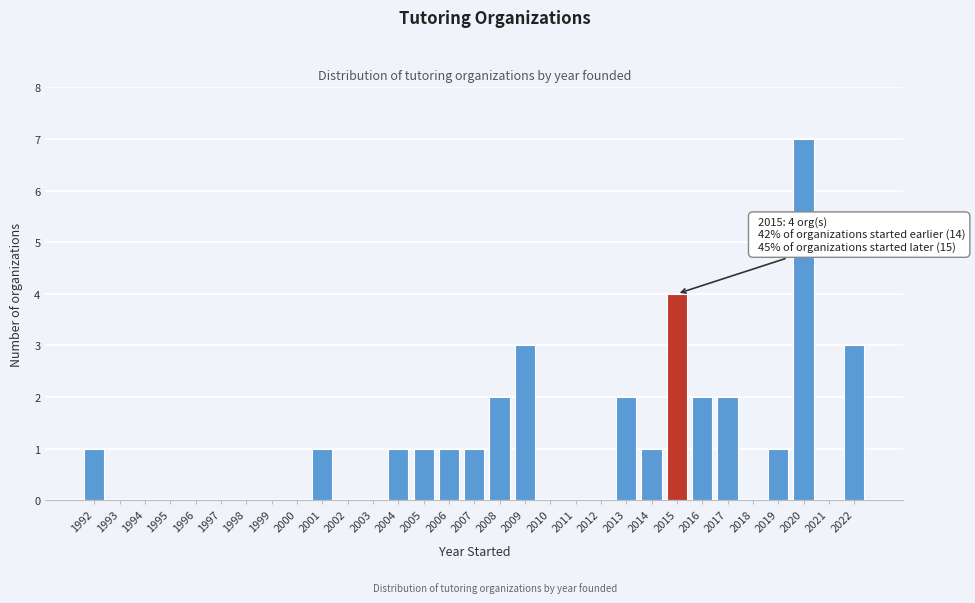

What is the greatest value displayed?

7